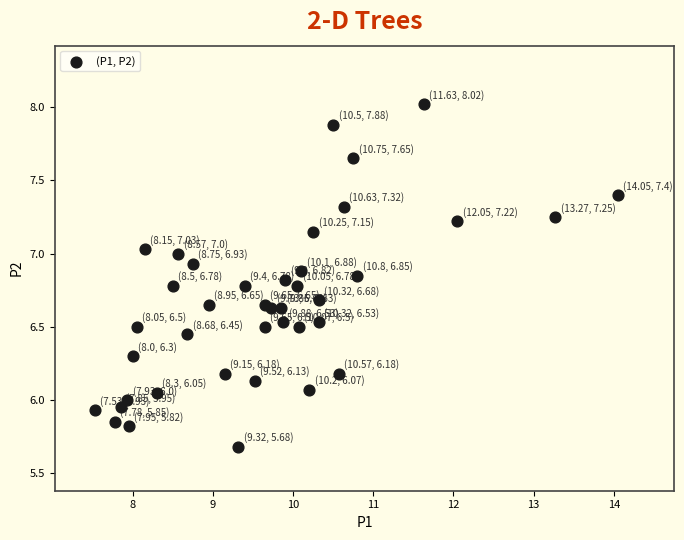

What is the range of Y values (max minus min)?

2.3